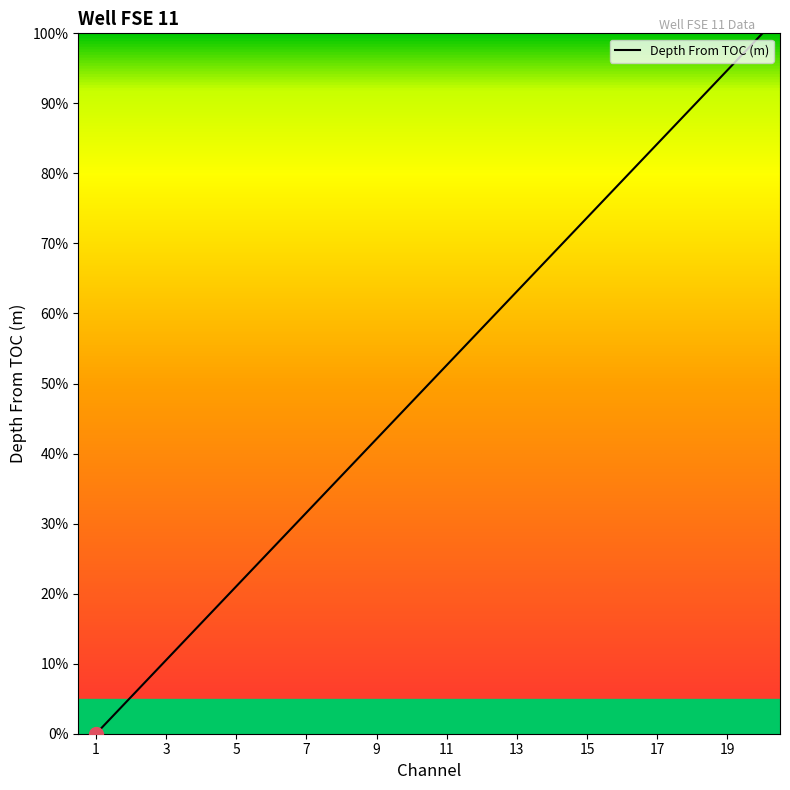

Does the chart display data point markers on the line(s)?

No